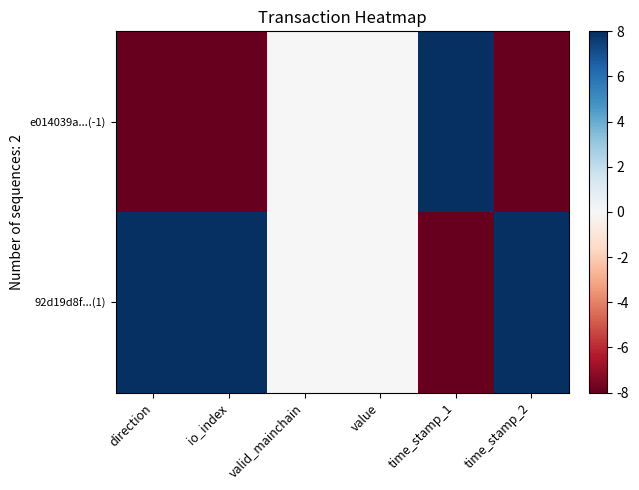

Rank the series by their maximum value, from lowest to highest.

e014039a...(-1), 92d19d8f...(1)